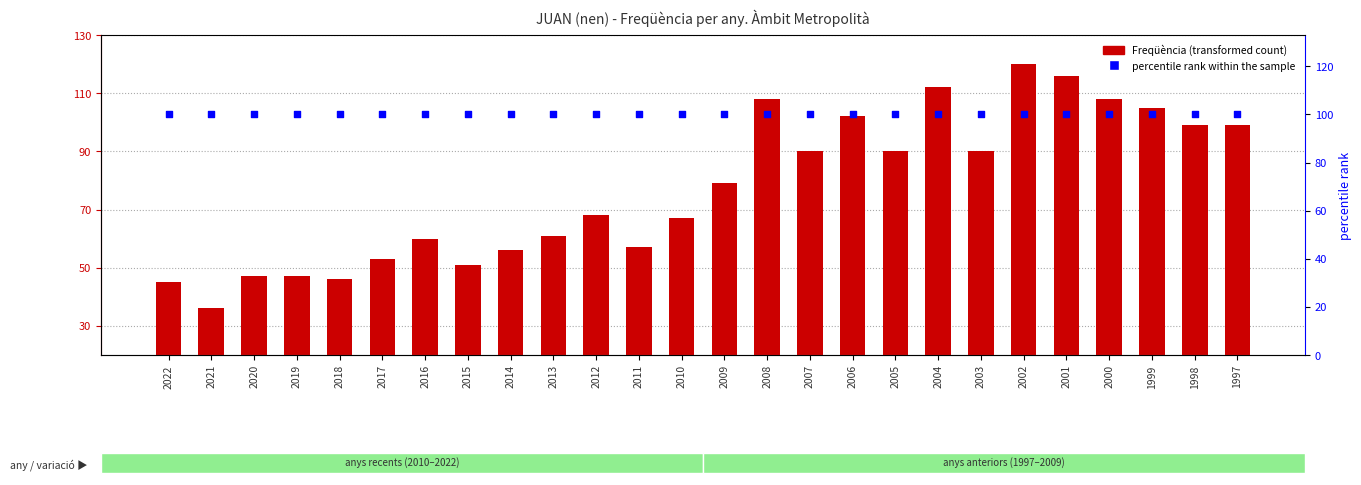

At which category is the sum across all series the highest?

2002